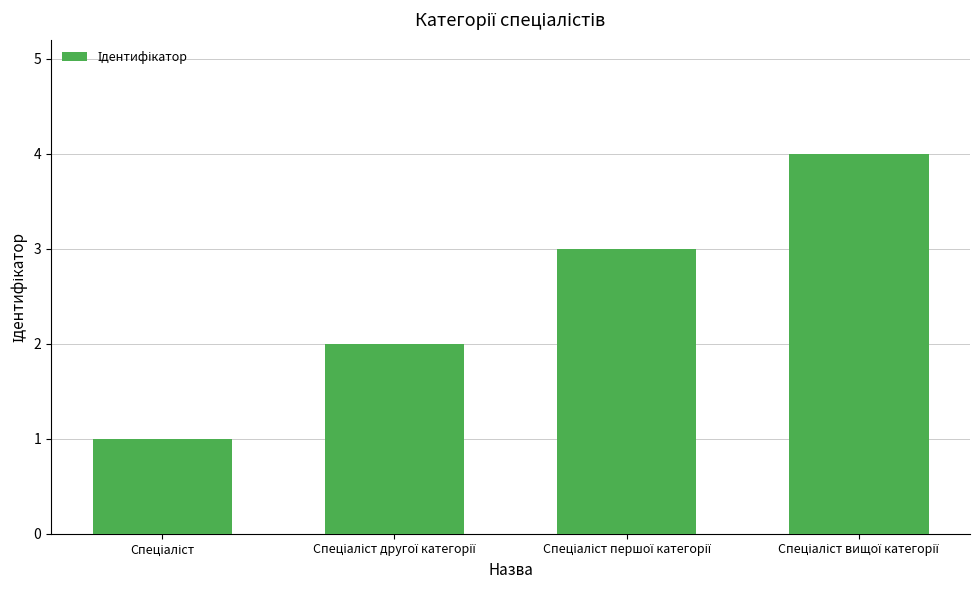

What is the maximum value shown in the chart?

4